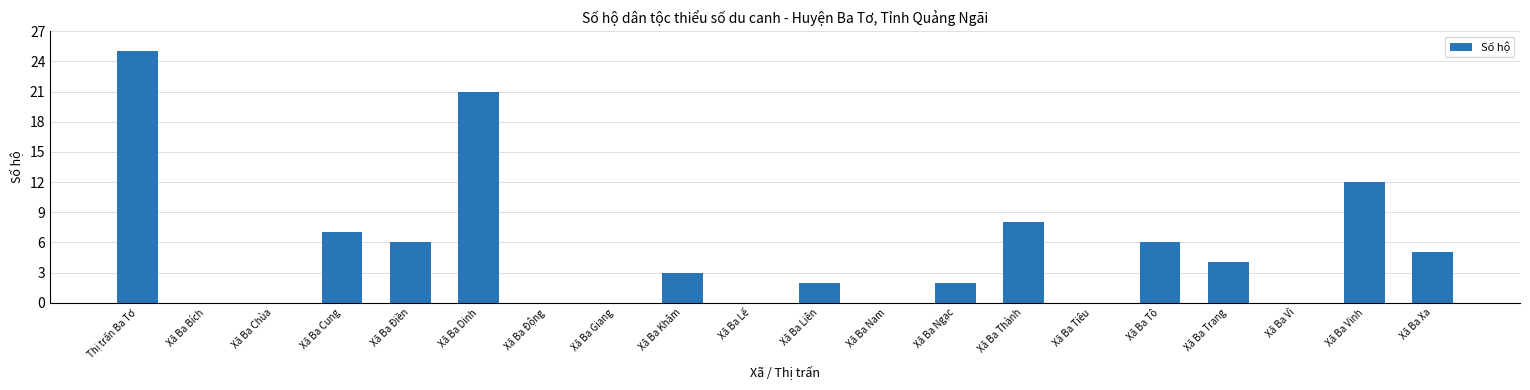

What is the greatest value displayed?

25